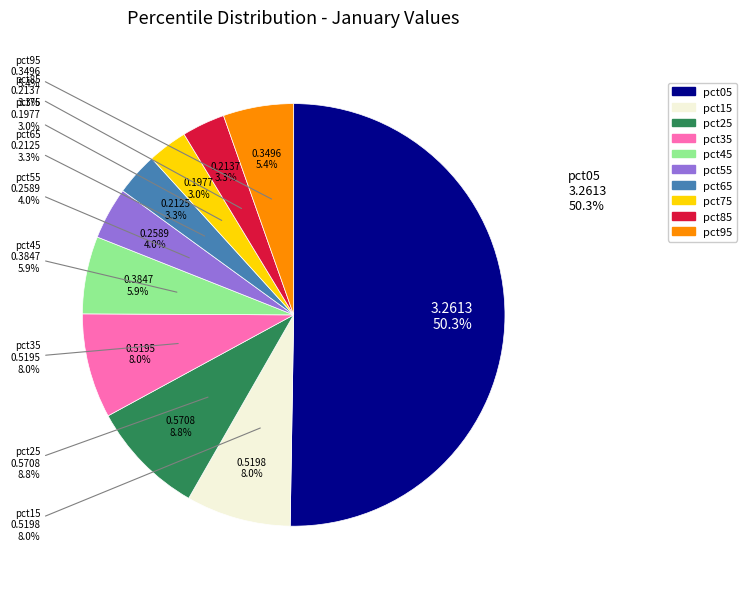

How many segments does this pie chart have?

10